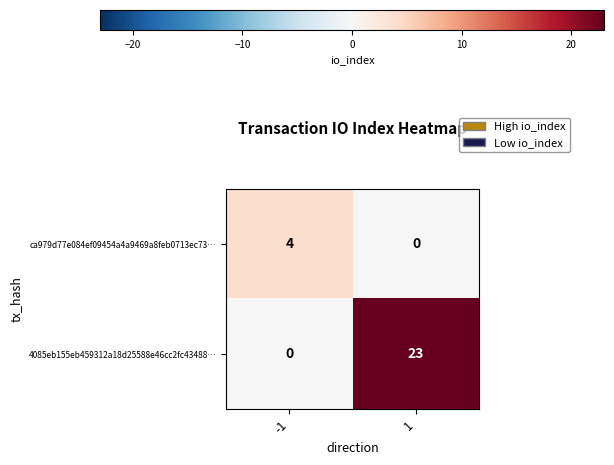

Which series has the largest total across all categories?

4085eb155eb459312a18d25588e46cc2fc43488…